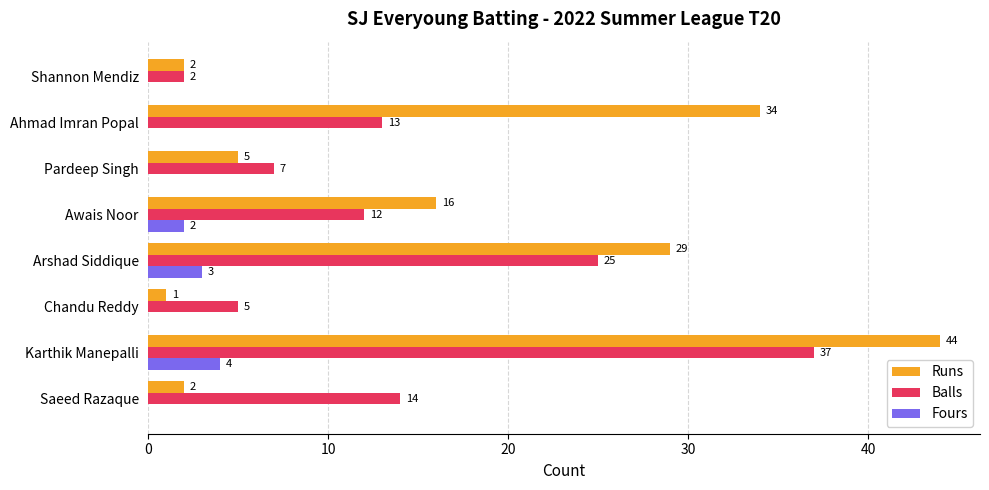

Which series has the largest total across all categories?

Runs